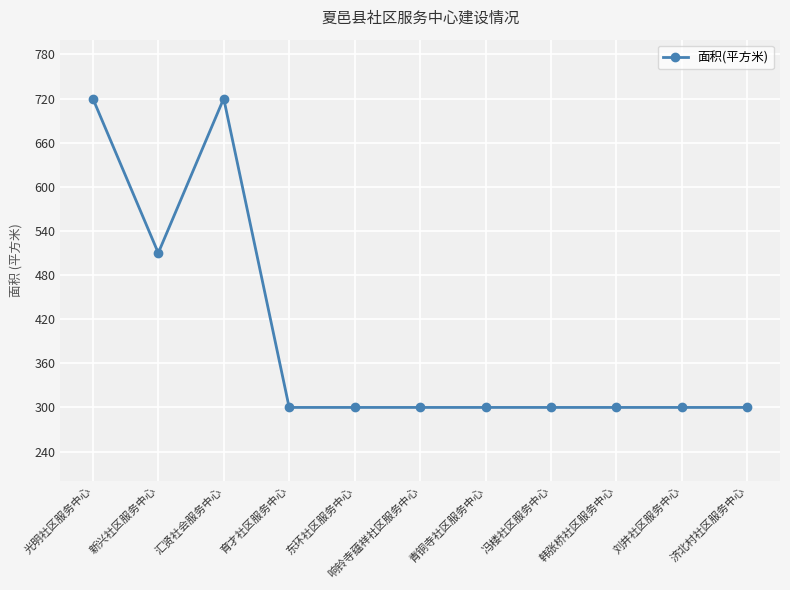

What position from the left is 响铃寺蕴祥社区服务中心?

6